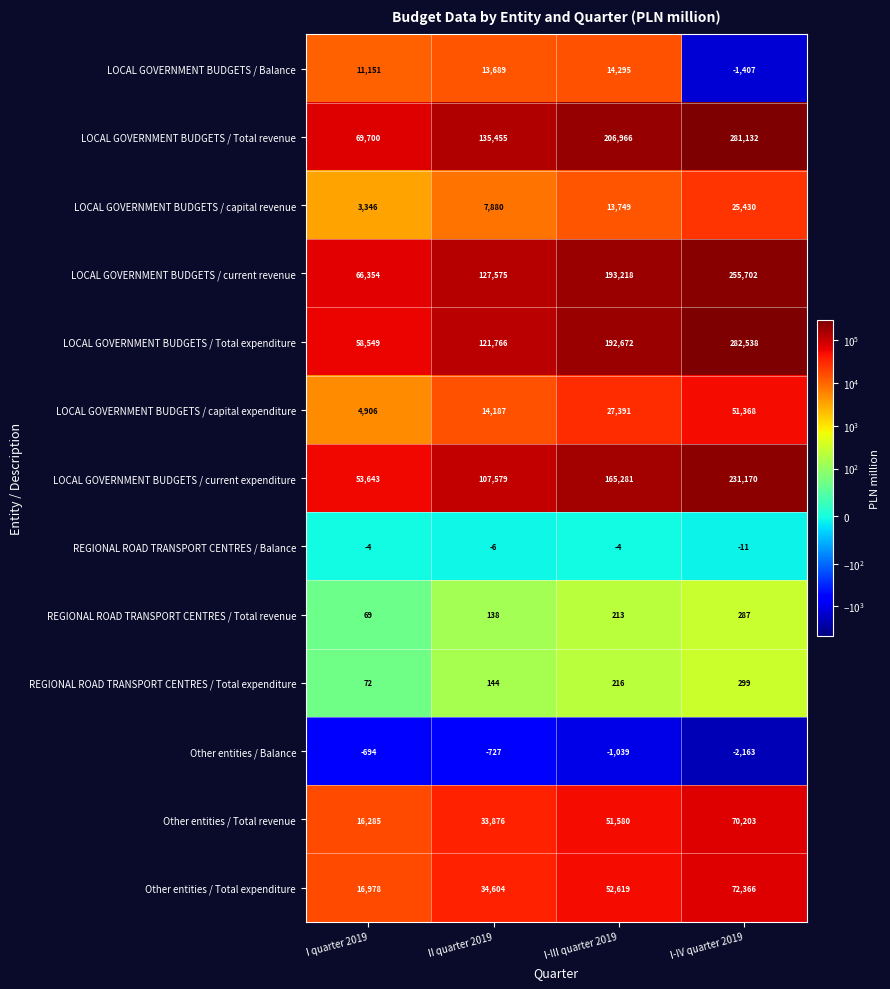

Which series has the largest total across all categories?

LOCAL GOVERNMENT BUDGETS / Total revenue